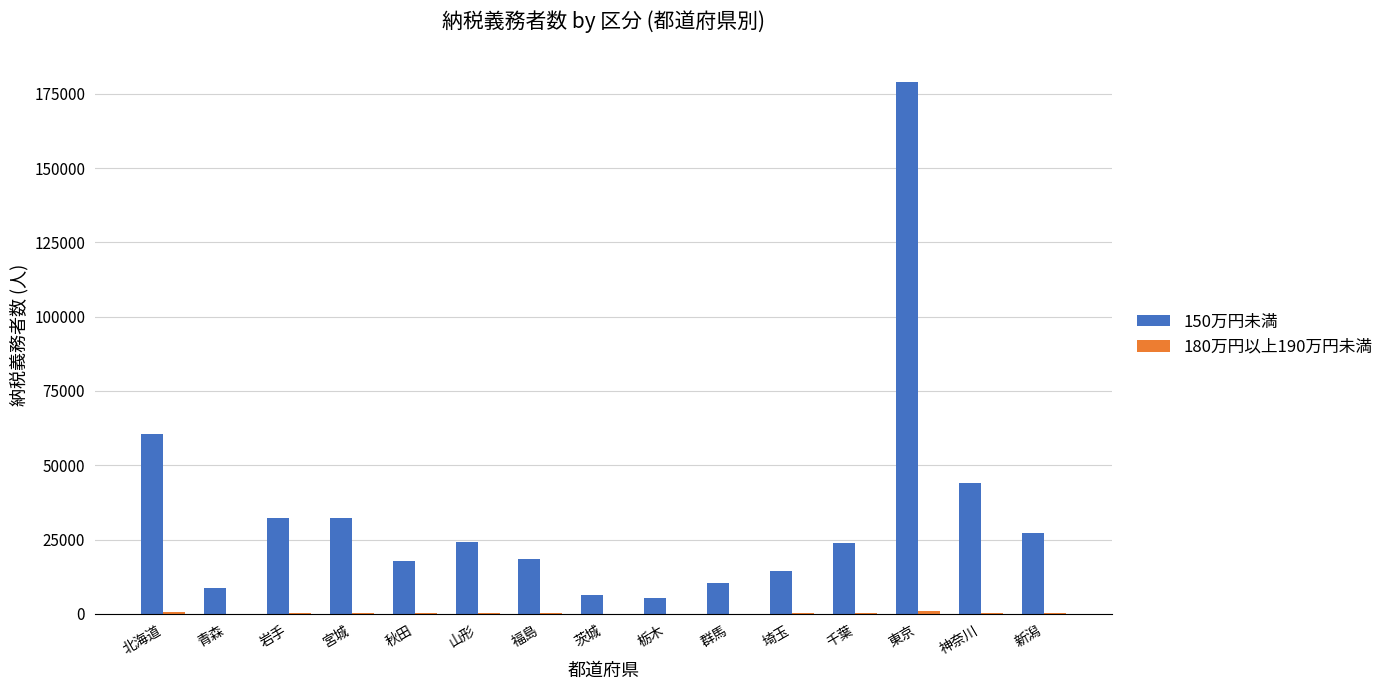

Is it true that 150万円未満 equals 8847 at 青森?

True